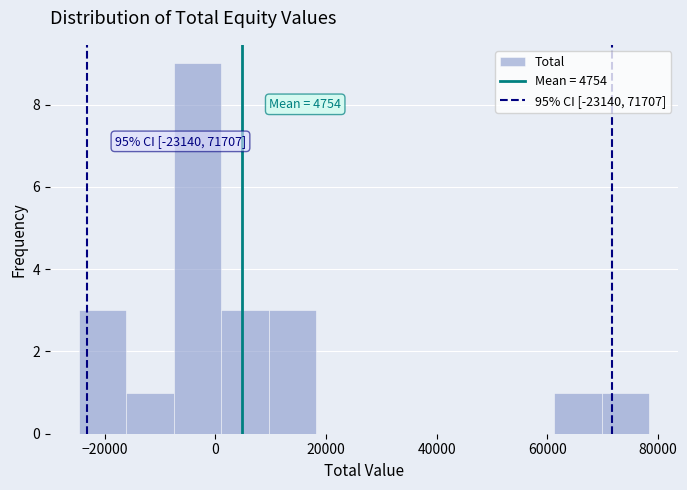

Which range on the x-axis has the tallest bar?

-8000 to 2000